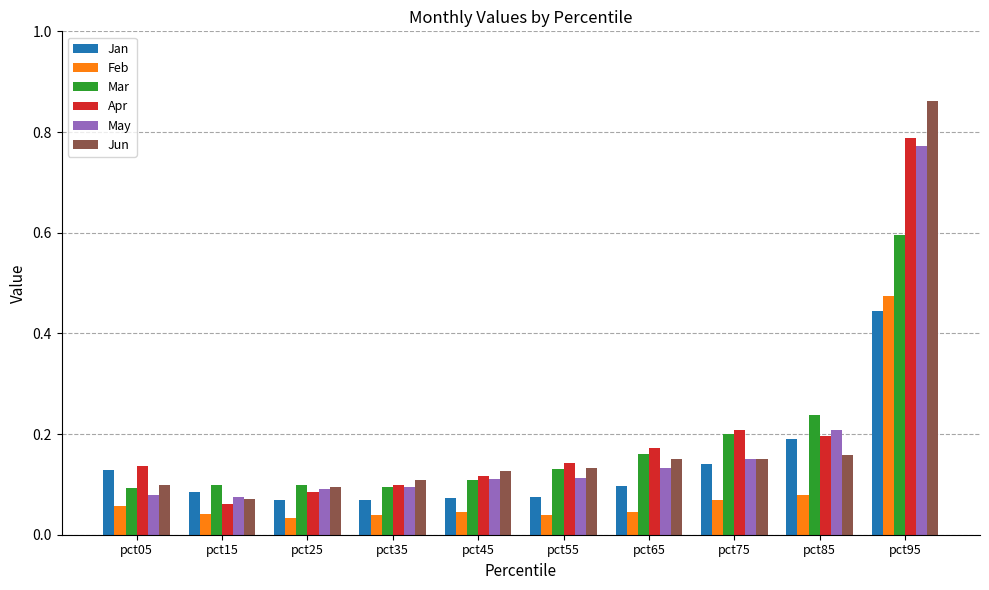

At how many categories does at least one series exceed 0?

10